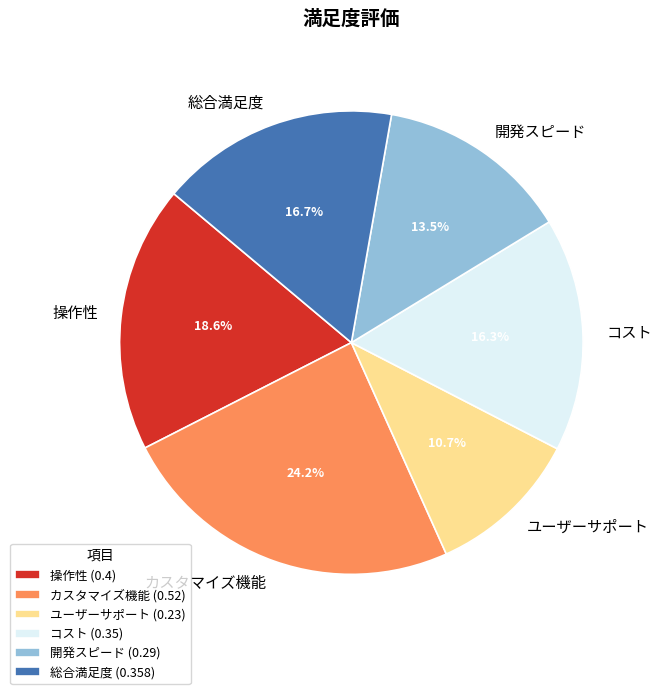

Is there any slice that represents more than half of the pie?

No